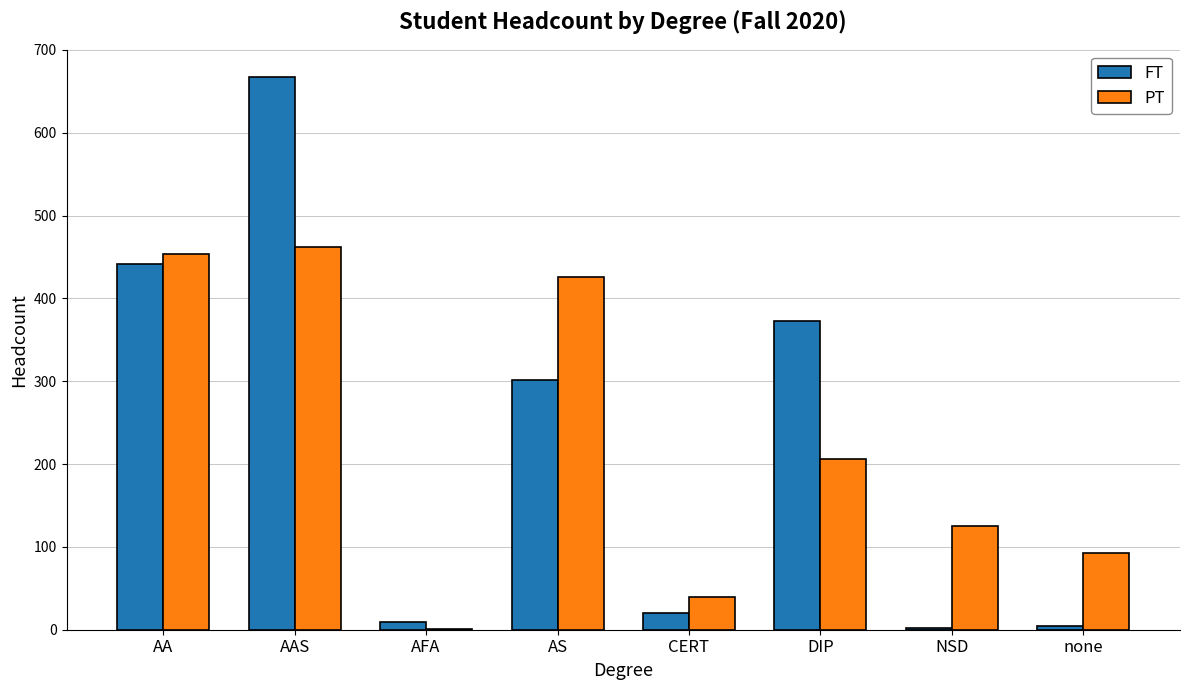

What is the sum of all PT values?

1806